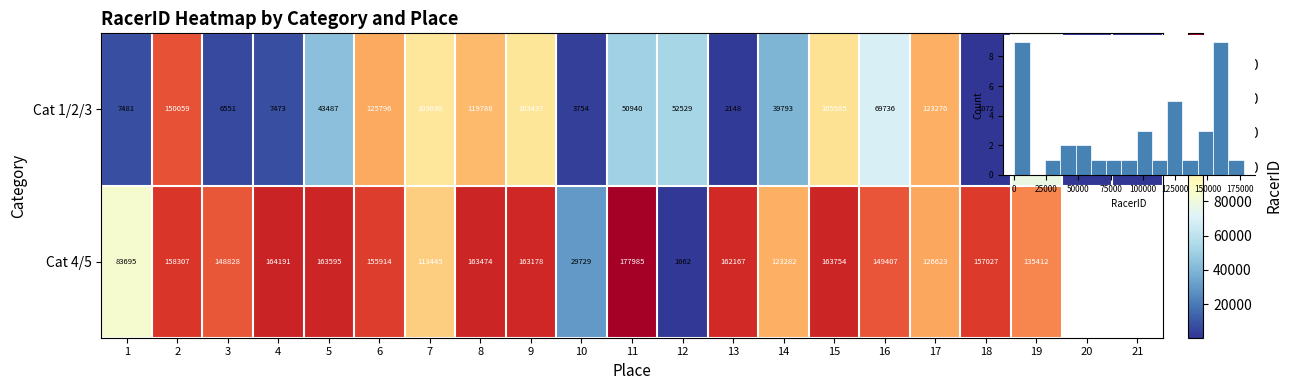

Rank the series by their maximum value, from lowest to highest.

Cat 1/2/3, Cat 4/5